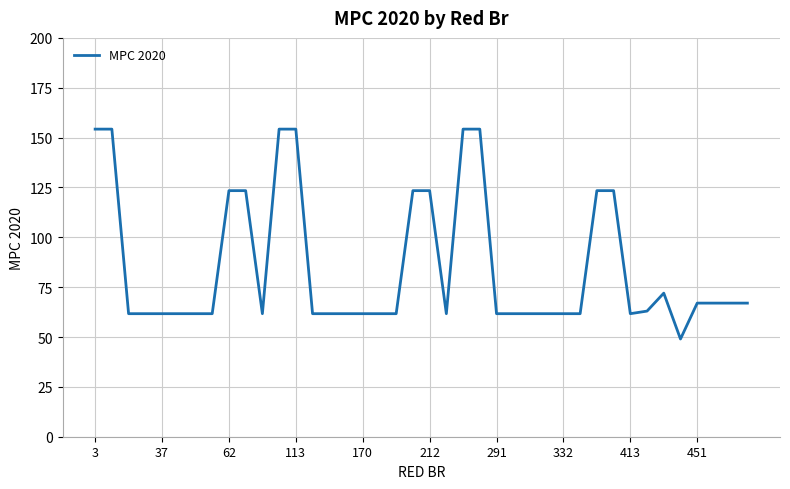

What is the minimum value shown in the chart?

49.0